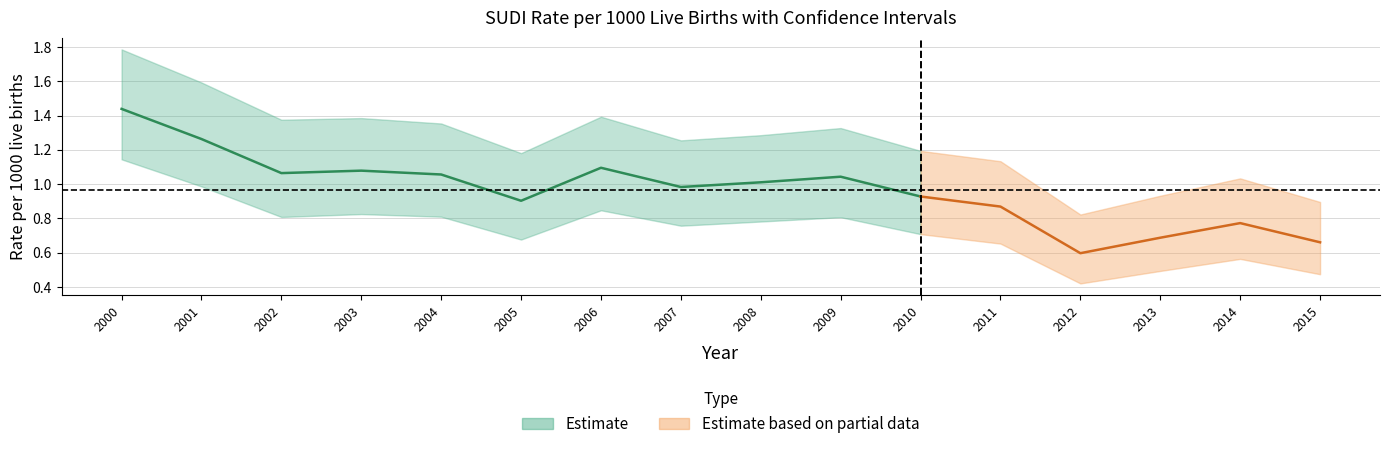

True or false: lower CI and Rate cross at least once.

False